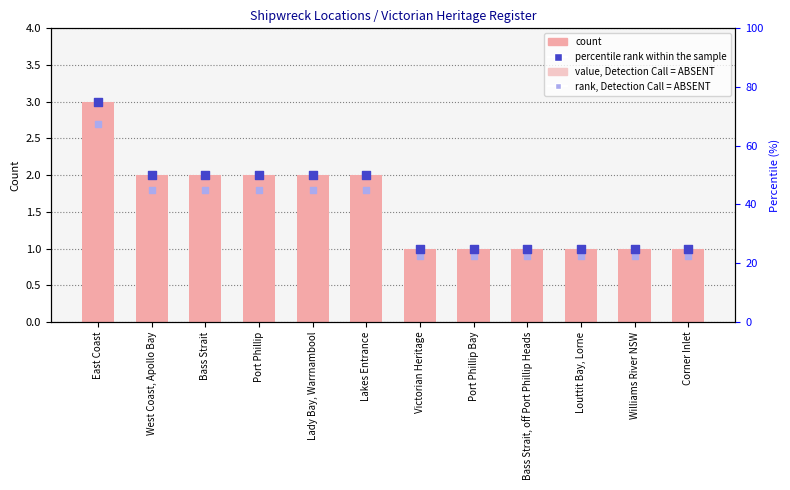

At how many categories does at least one series exceed 44?

6